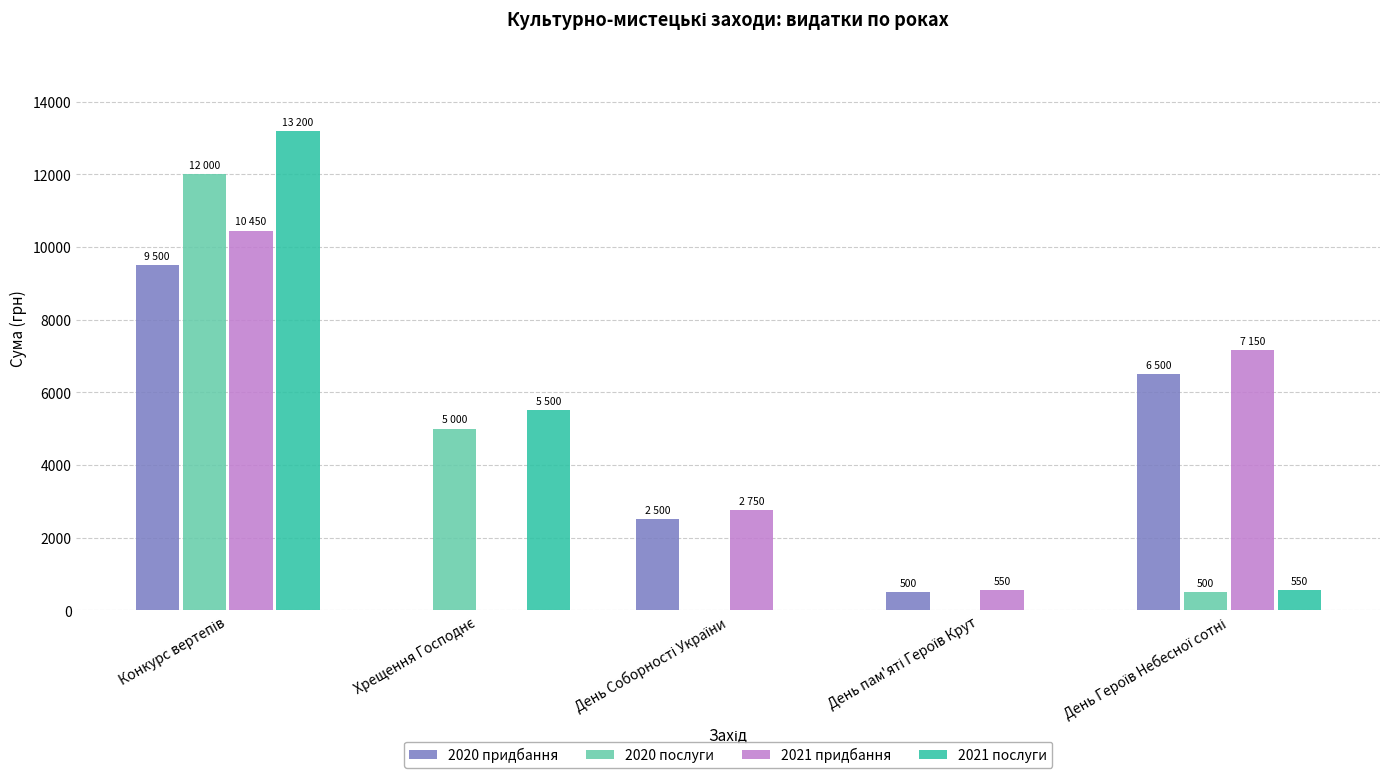

What is the sum of all 2020 придбання values?

19000